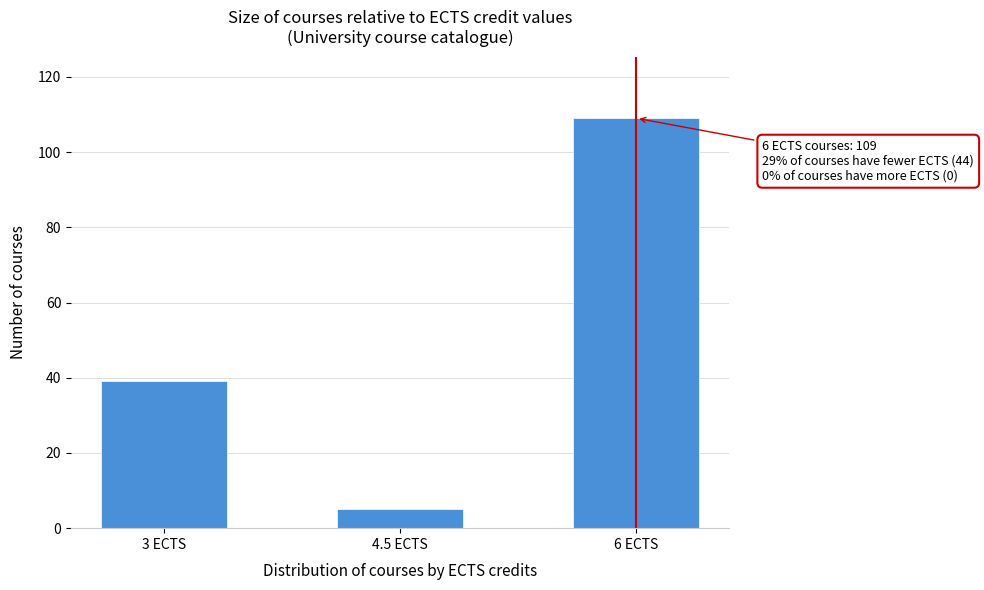

Reading left to right, list all the values displayed in this chart.

3 ECTS=39	4.5 ECTS=5	6 ECTS=109